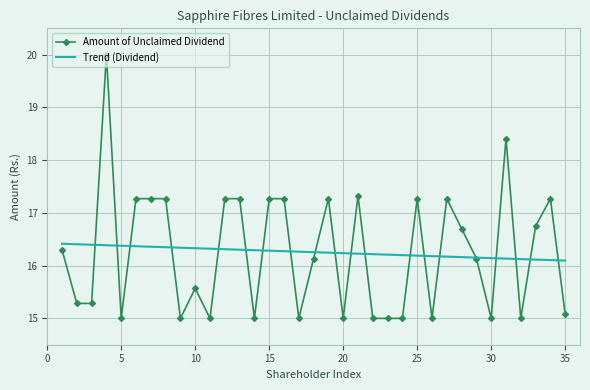

Which series has the largest range (max minus min)?

Amount of Unclaimed Dividend